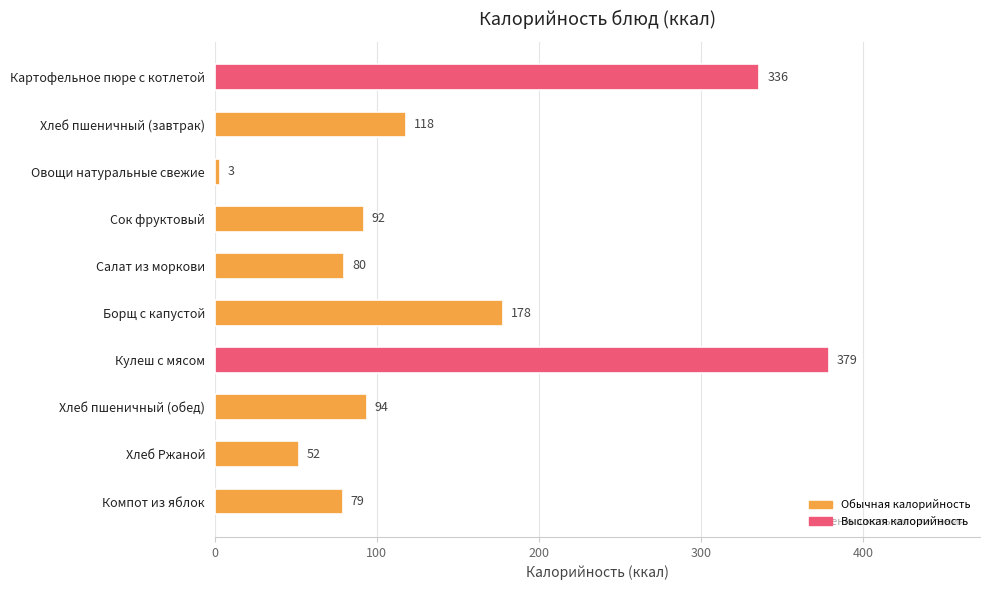

Is it true that the value at Хлеб Ржаной is 27?

False